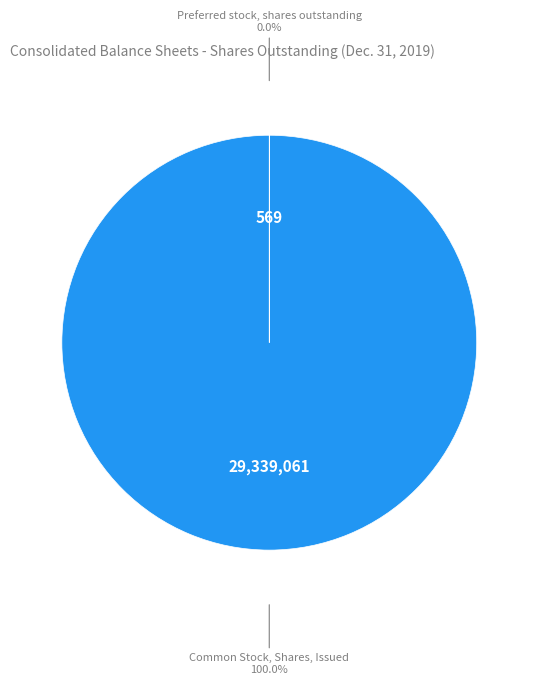

Which slice is the largest?

Common Stock, Shares, Issued